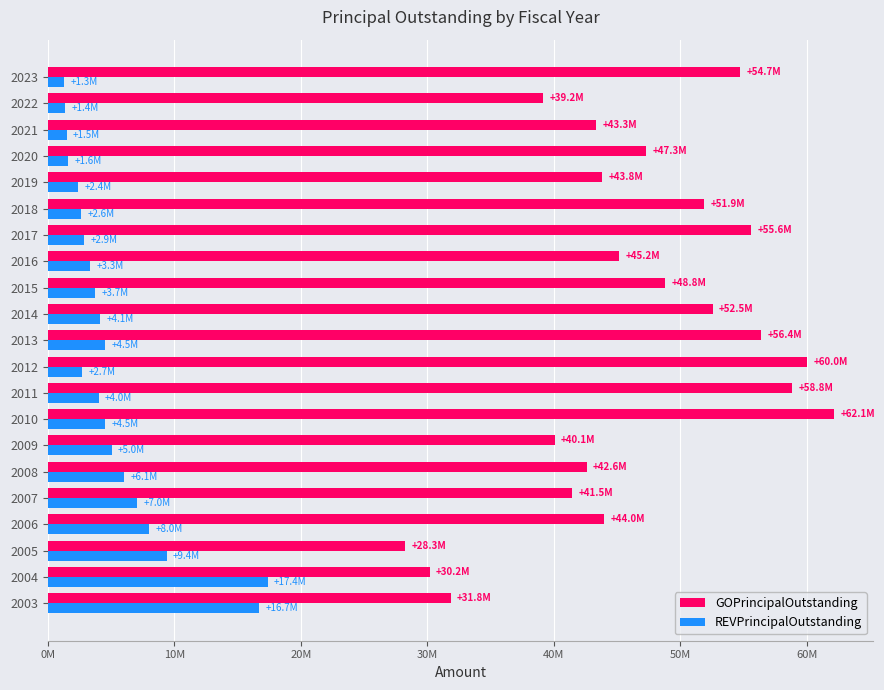

What position from the left is 0M?

1